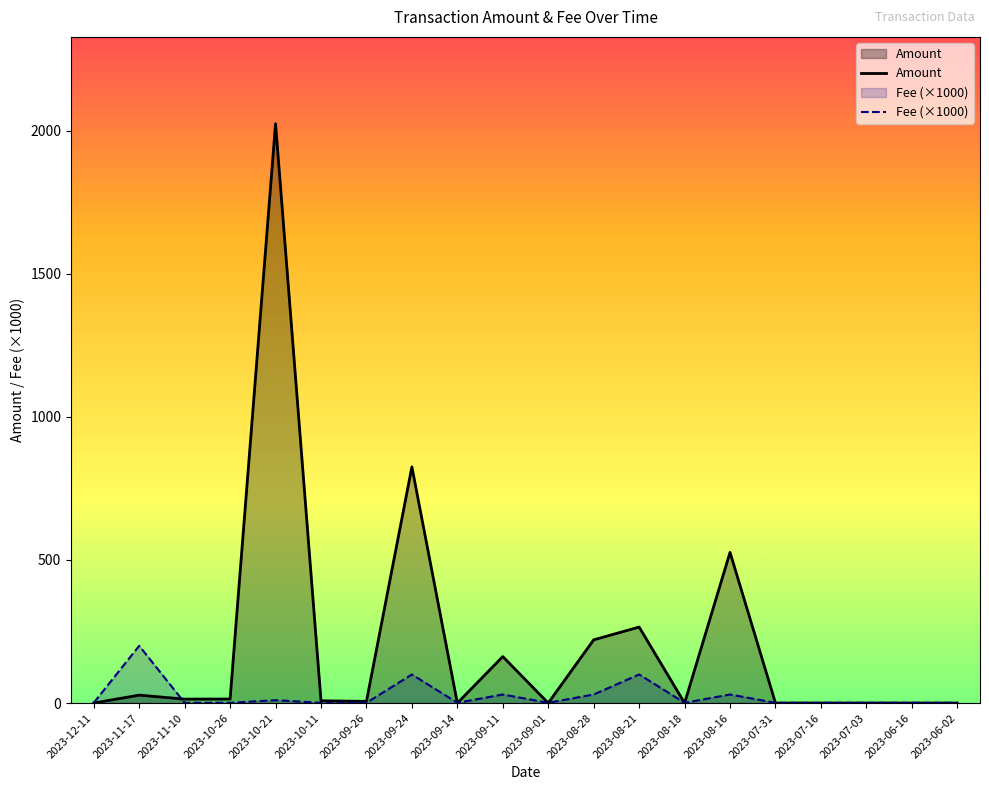

List the series in order of their overall mean, highest first.

Amount, Fee (×1000)